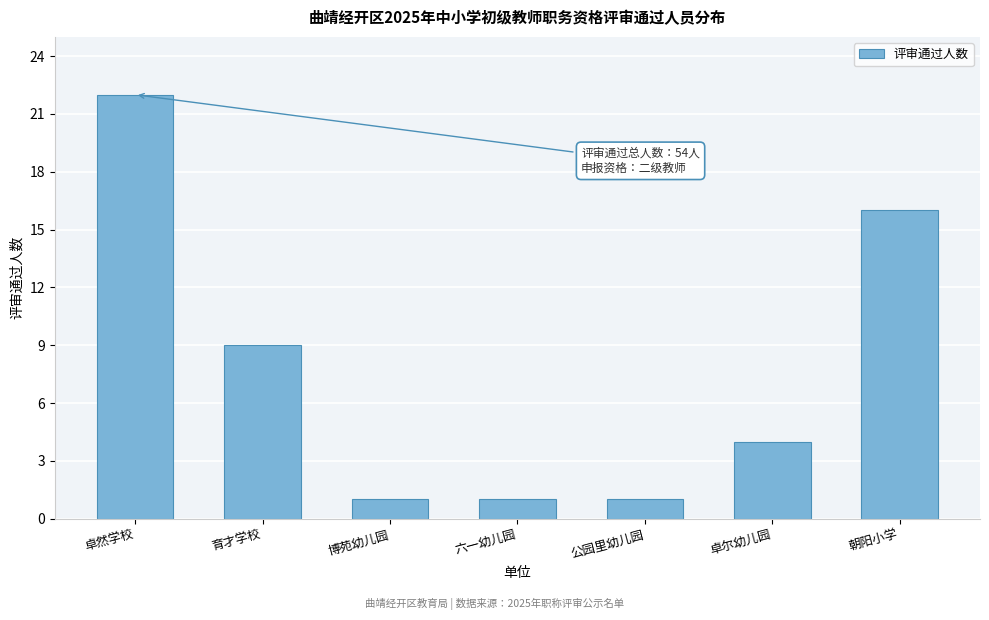

Reading right to left, extract all data points from this chart.

16	4	1	1	1	9	22